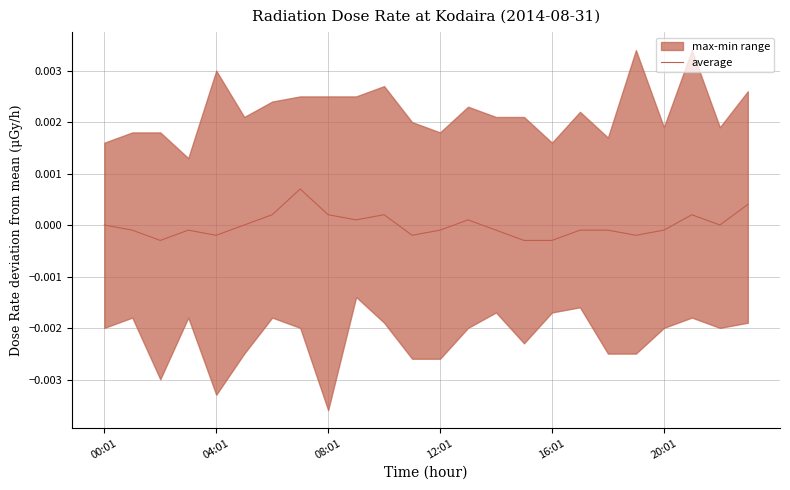

Does the chart display data point markers on the line(s)?

No